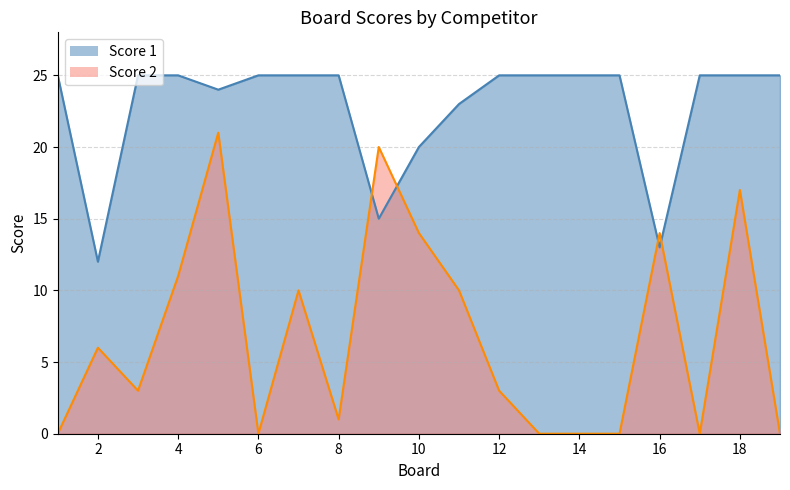

How many lines are shown in the chart?

2